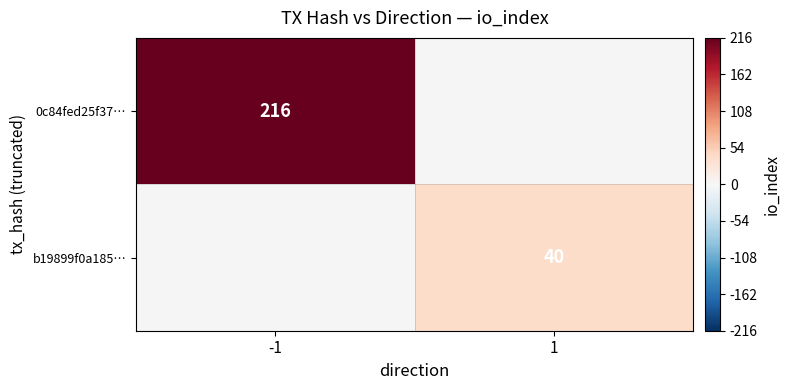

The value of b19899f0a185… at 1 is 21. True or false?

False